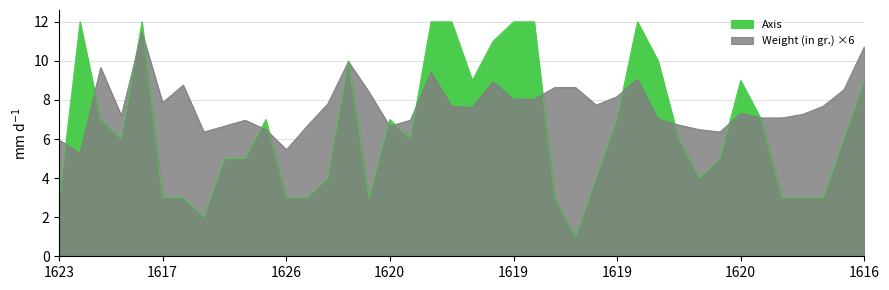

True or false: Axis has a value of 11.0 at 1619.

True